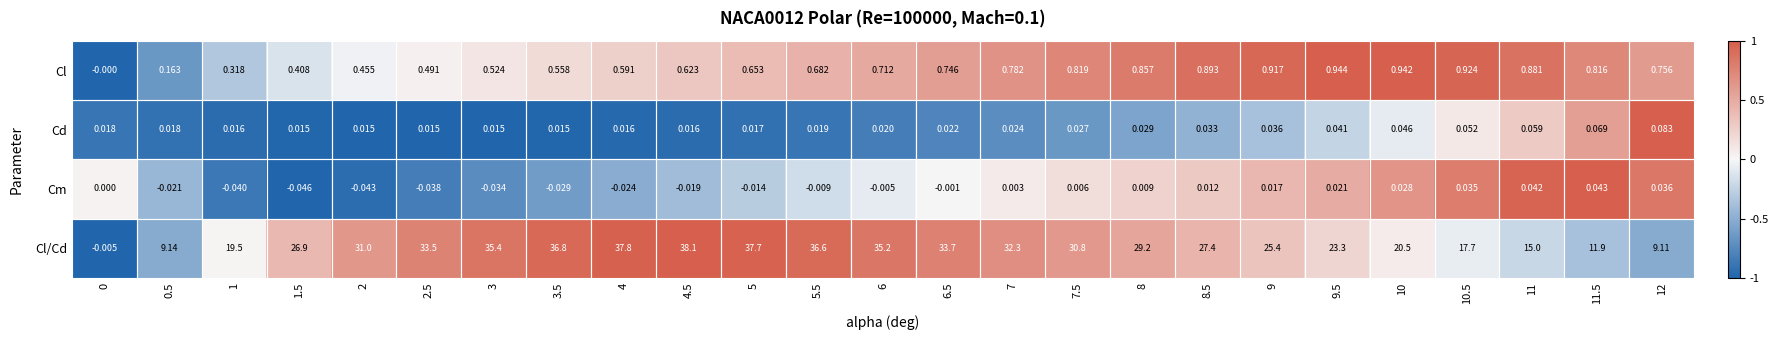

Which series has the largest total across all categories?

Cl/Cd